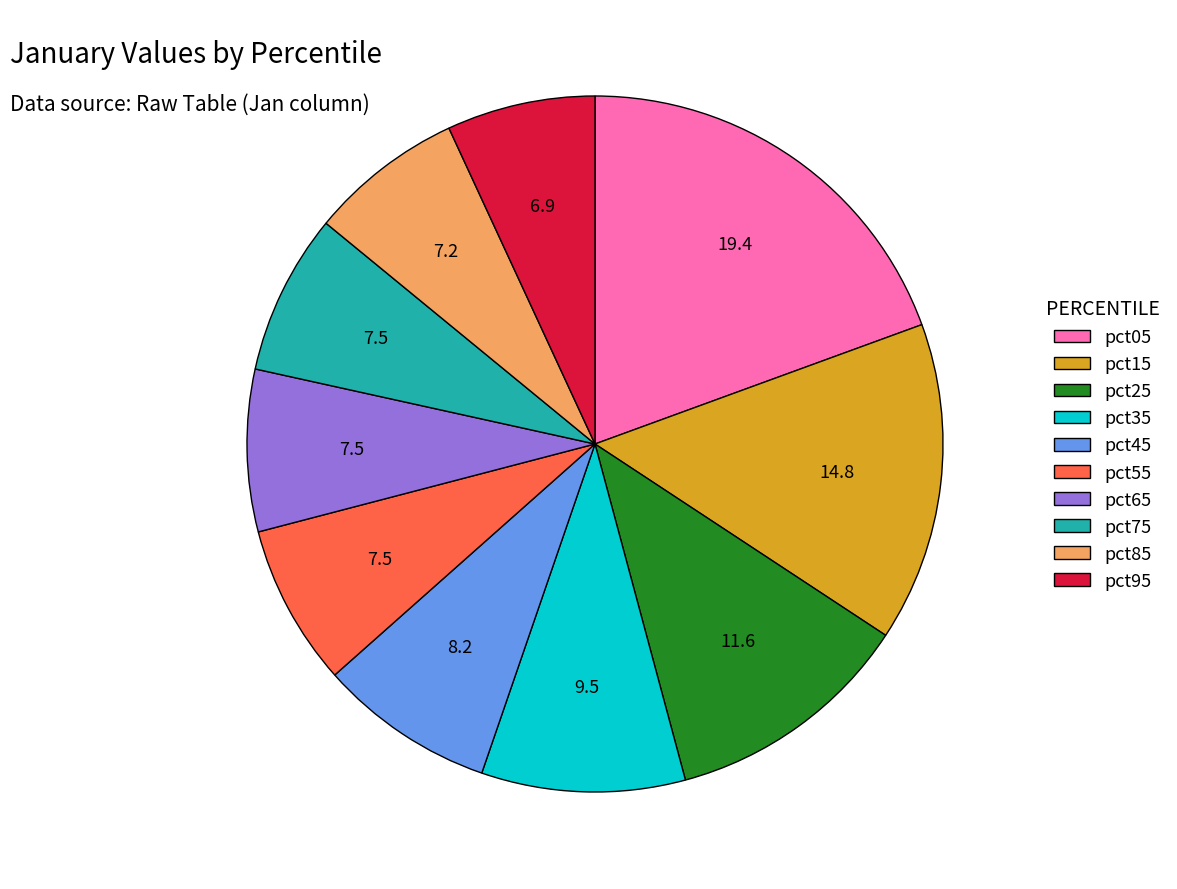

Which slice is the largest?

pct05